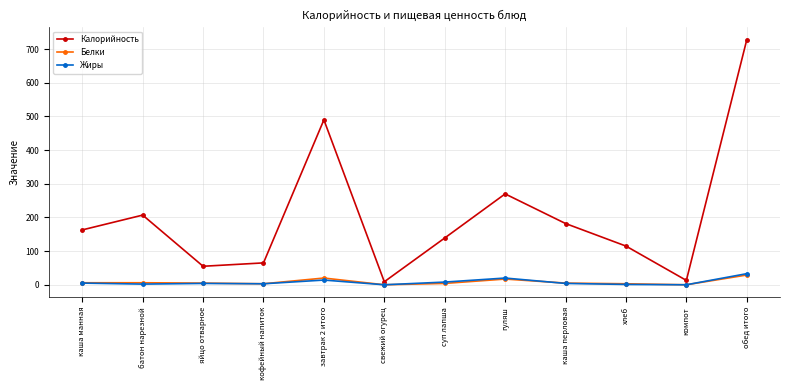

What is the difference between the second highest and minimum values in the Белки series?

20